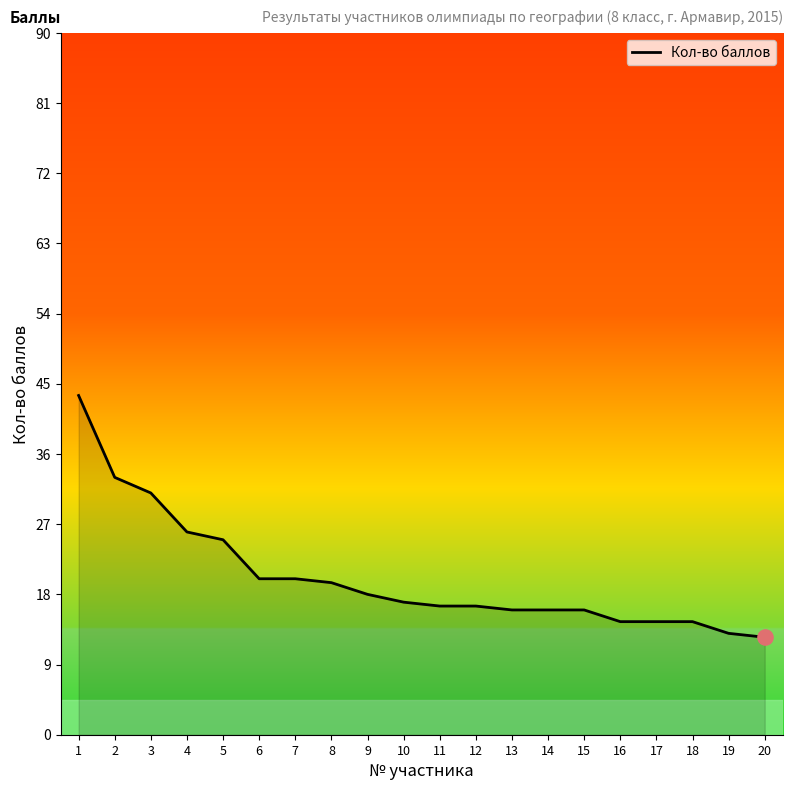

What is the change in value from 4 to 16?

-11.5